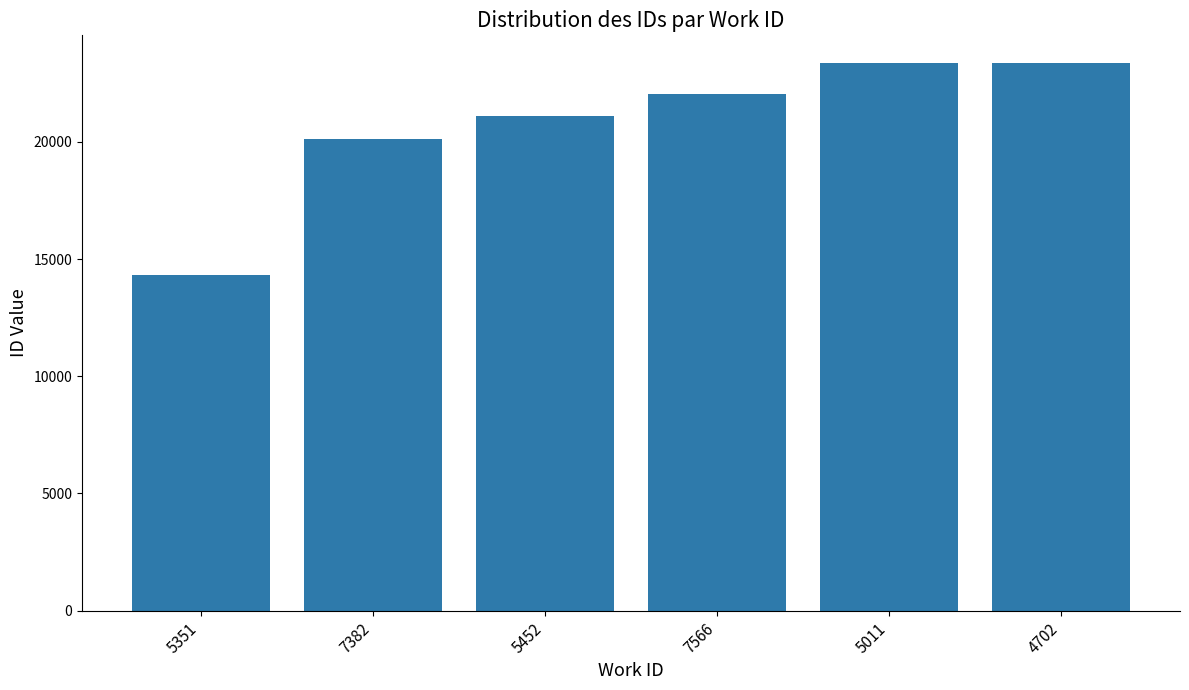

Is it true that the value at 5351 is 22441?

False